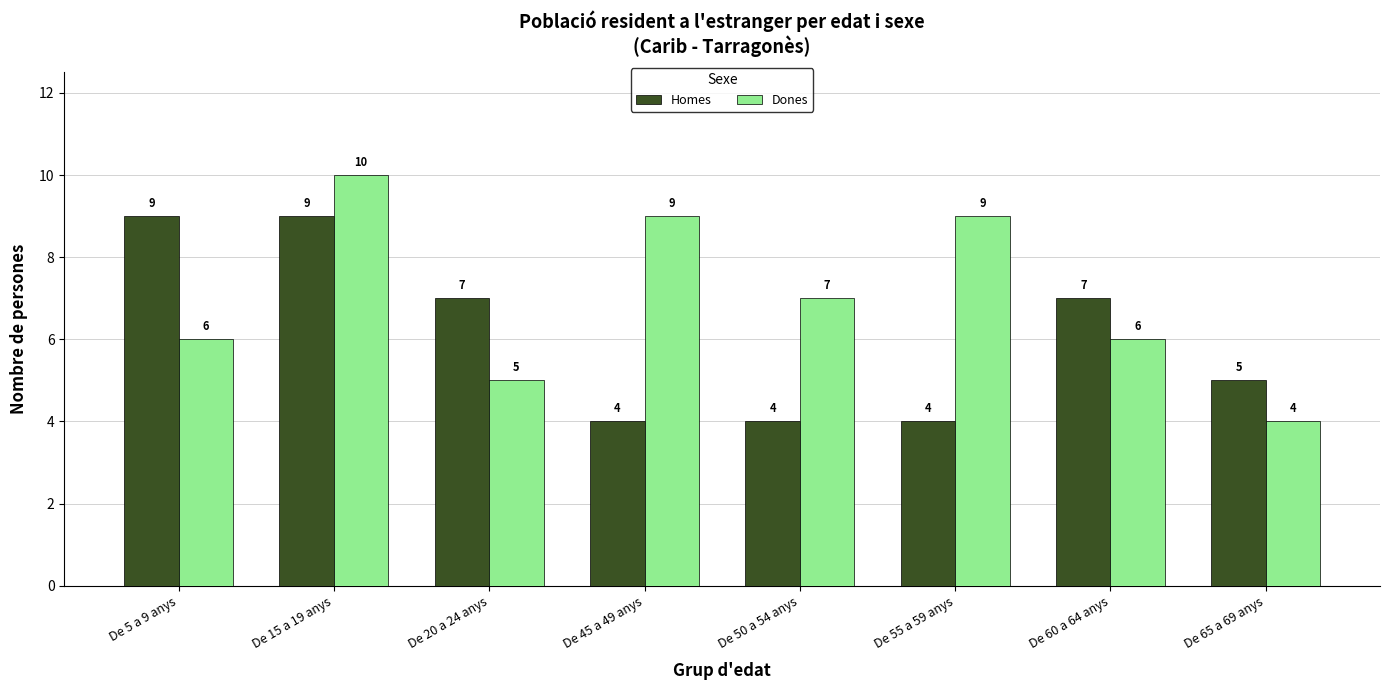

What is the difference between the second highest and minimum values in the Dones series?

5